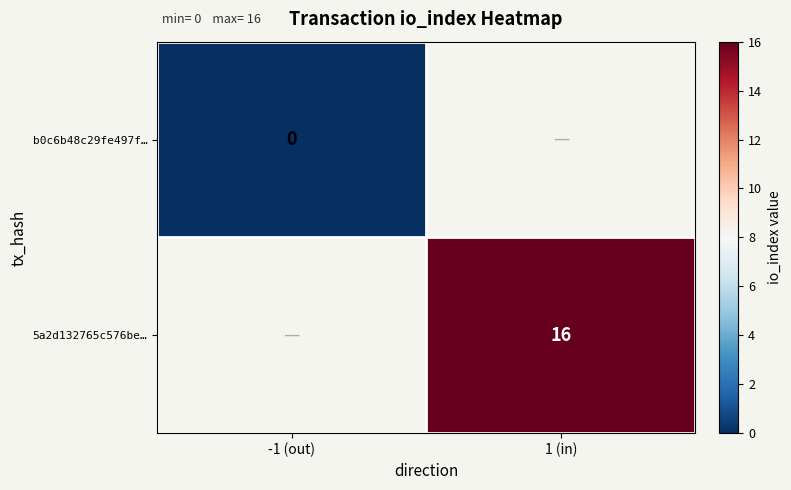

The 5a2d132765c576be… series shows 7 at 1 (in). True or false?

False